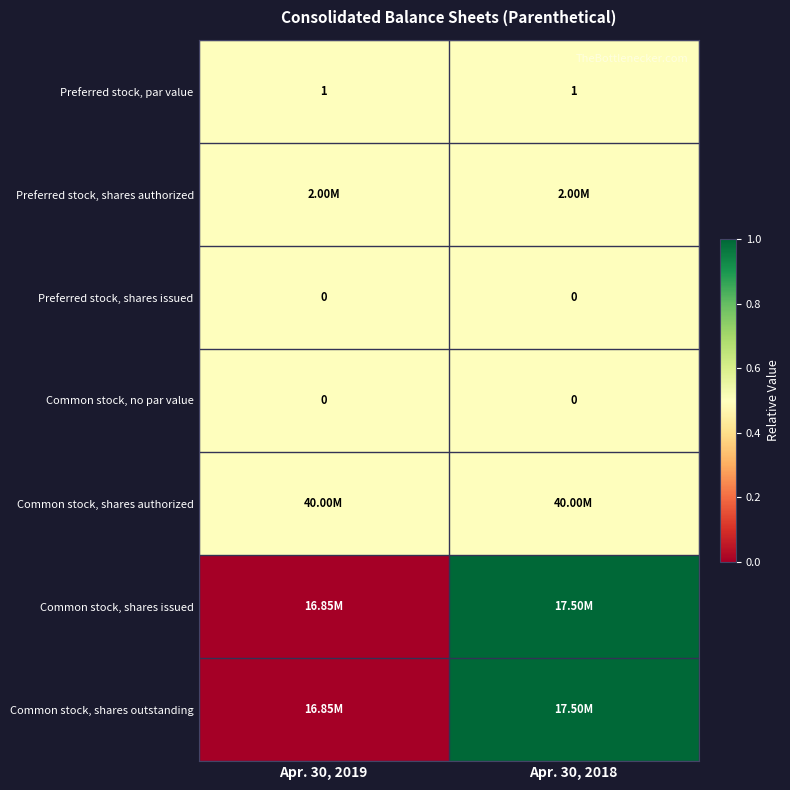

What is the sum of the Preferred stock, par value values at Apr. 30, 2018 and Apr. 30, 2019?

2.0